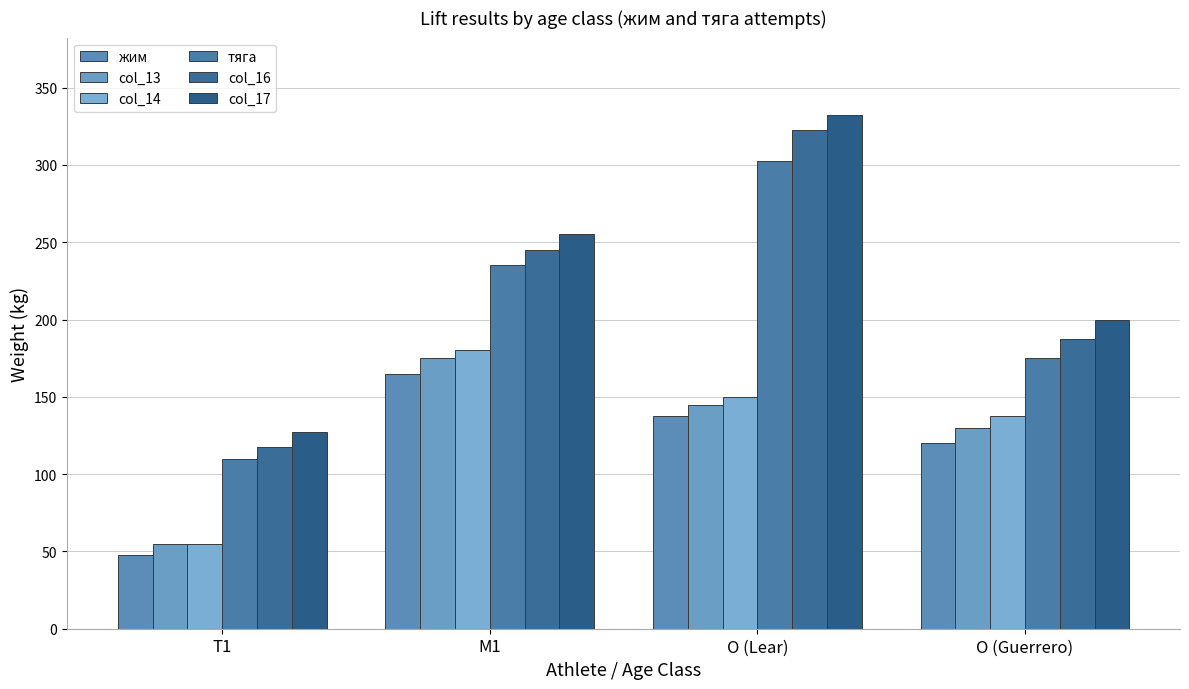

What is the difference between the col_16 values at O (Guerrero) and M1?

57.5